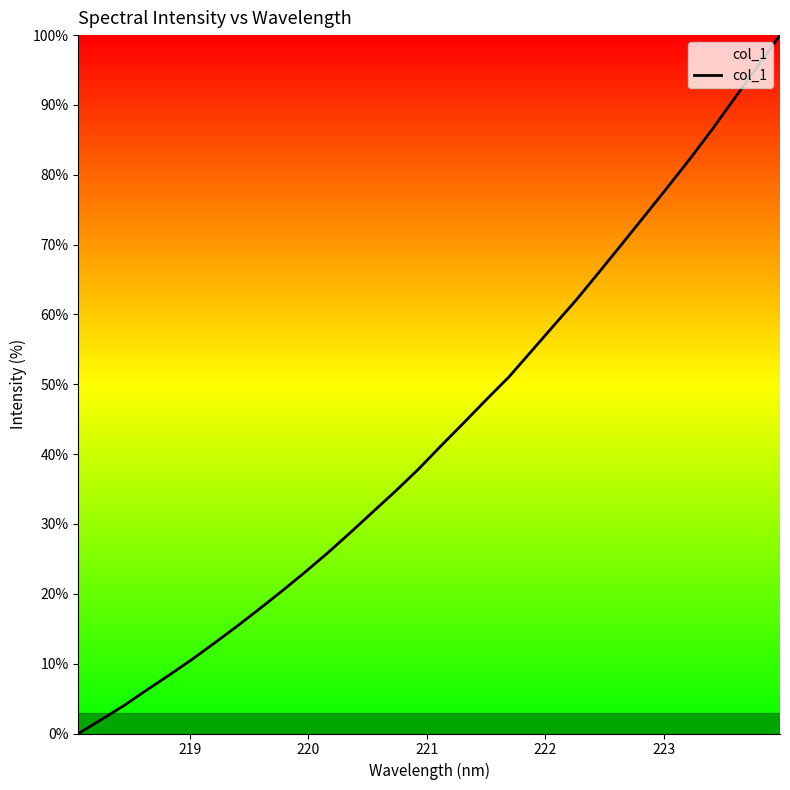

What is the greatest value displayed?

100.0